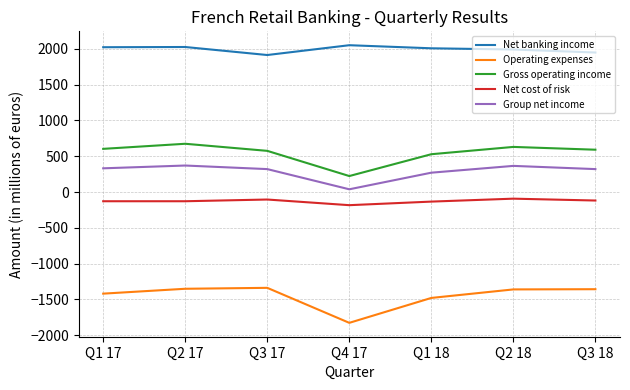

Is the value of Group net income at Q2 17 greater than the value of Gross operating income at Q3 17?

No